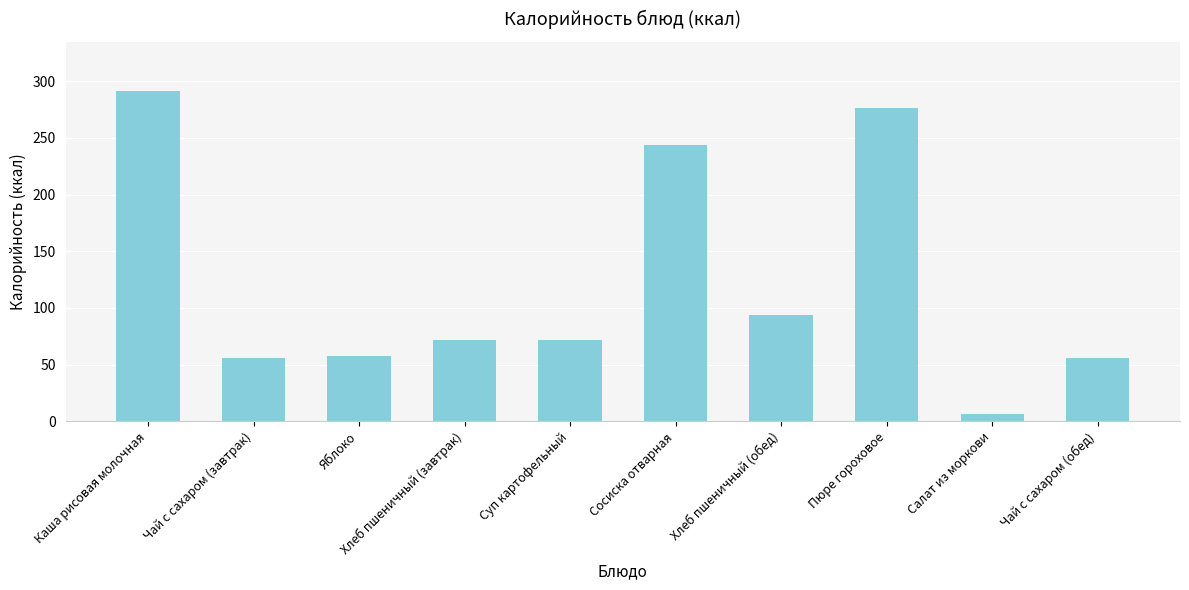

Which category has the lowest value across all series?

Салат из моркови